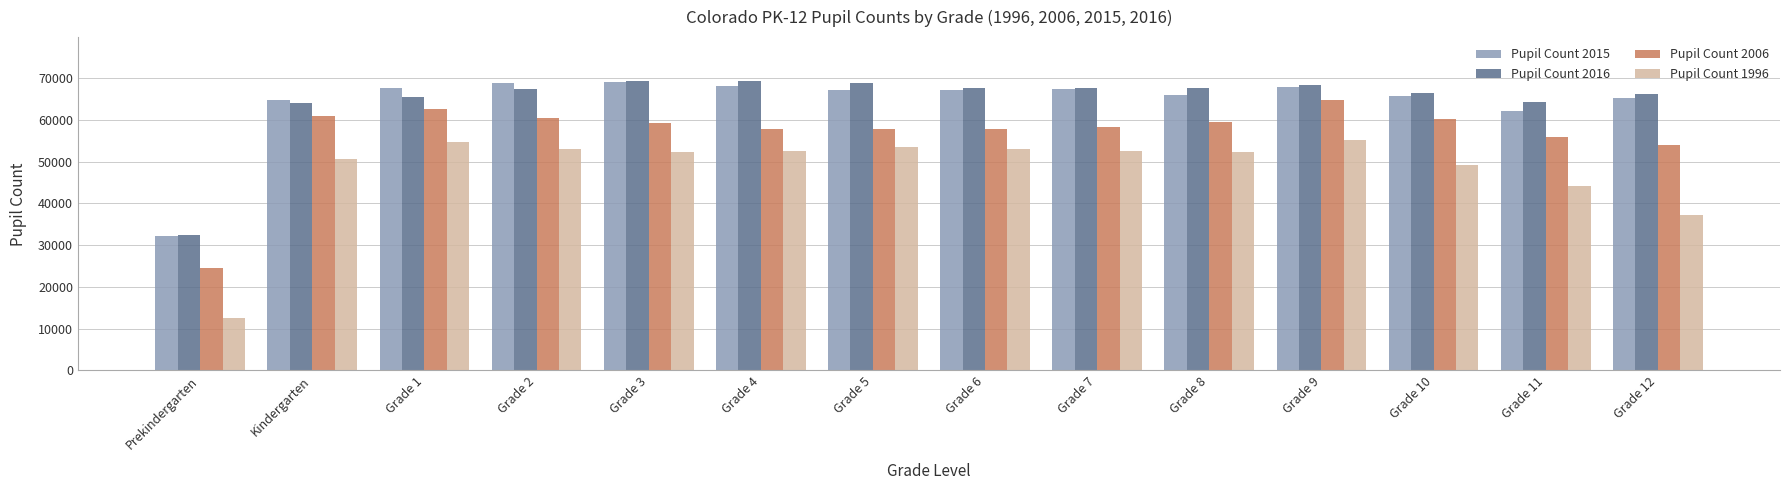

What is the smallest value displayed?

12520